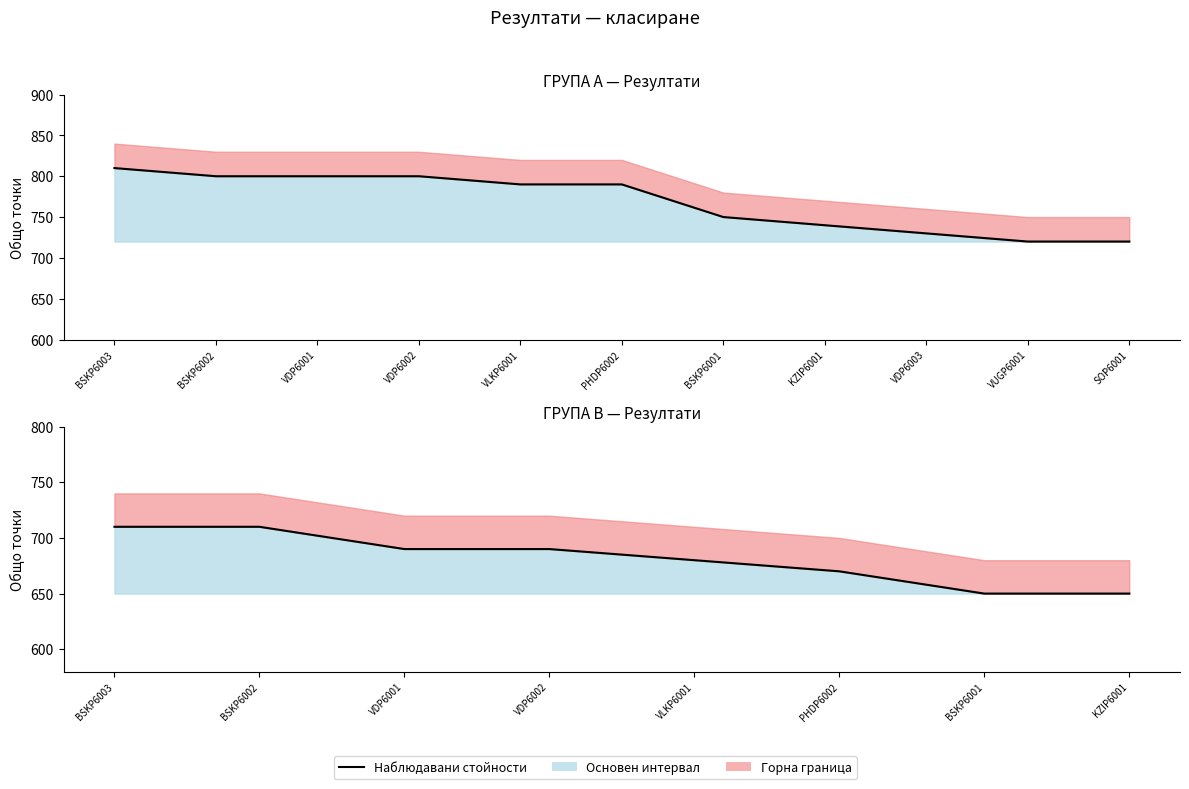

At which label does the data first exceed 690?

BSKP6003